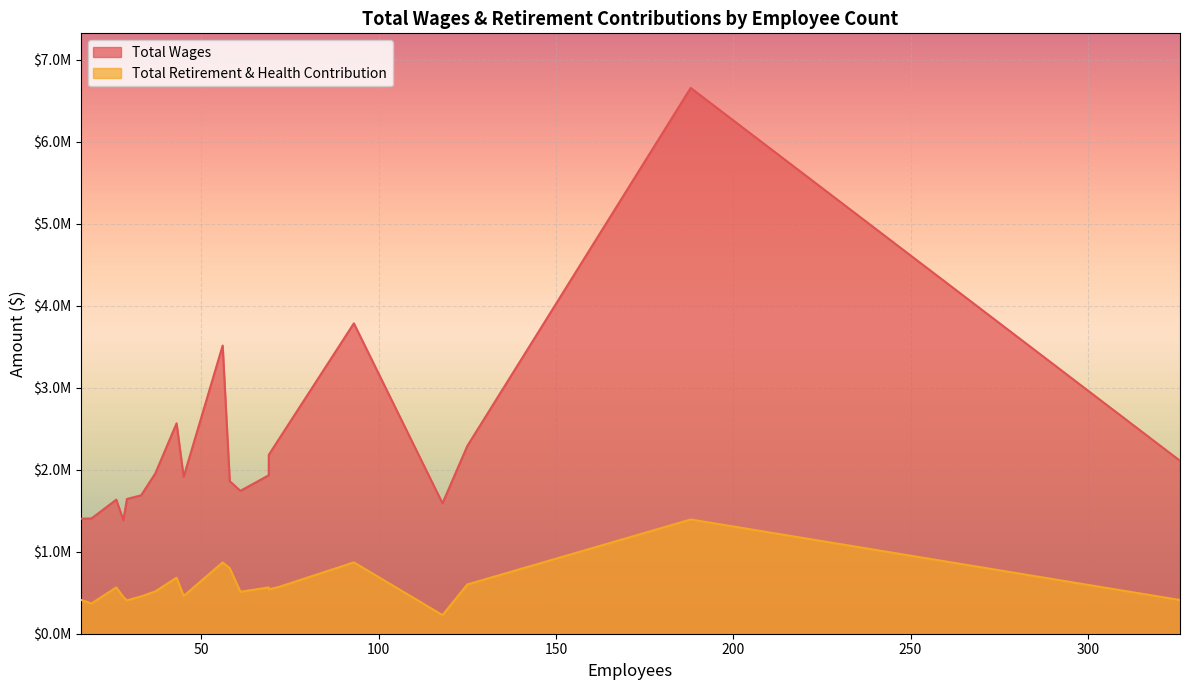

What value does the Total Wages series have at 69, to the nearest 100?

1932600